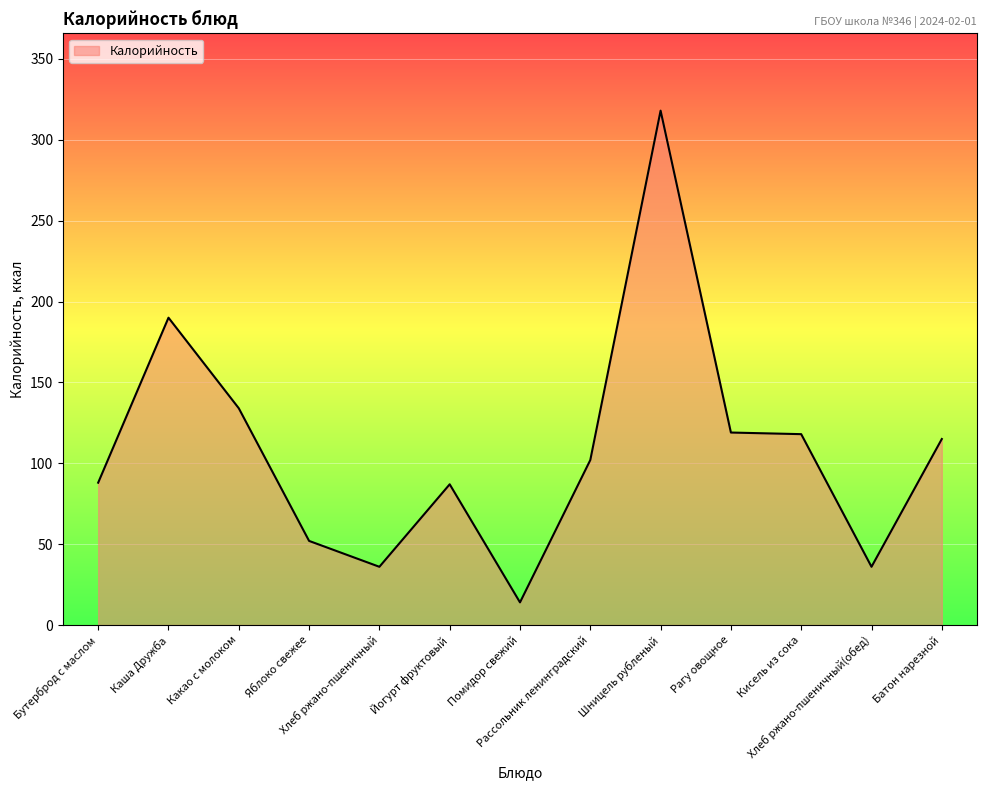

Which category has the highest value across all series?

Шницель рубленый